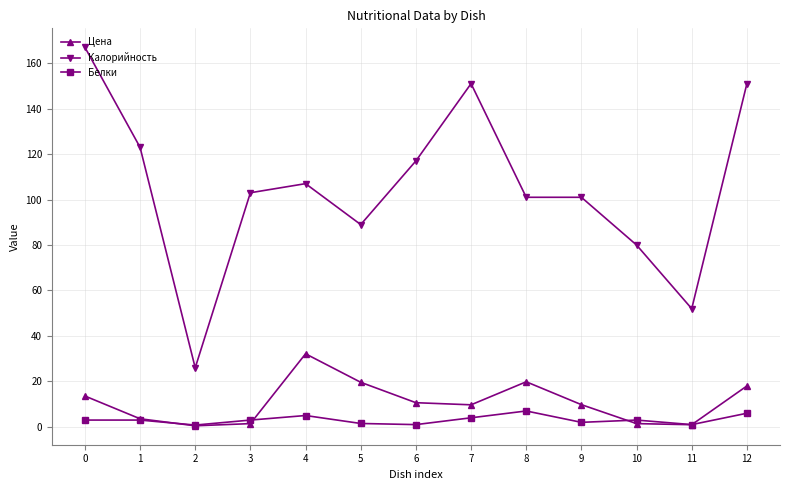

Which series has the largest total across all categories?

Калорийность